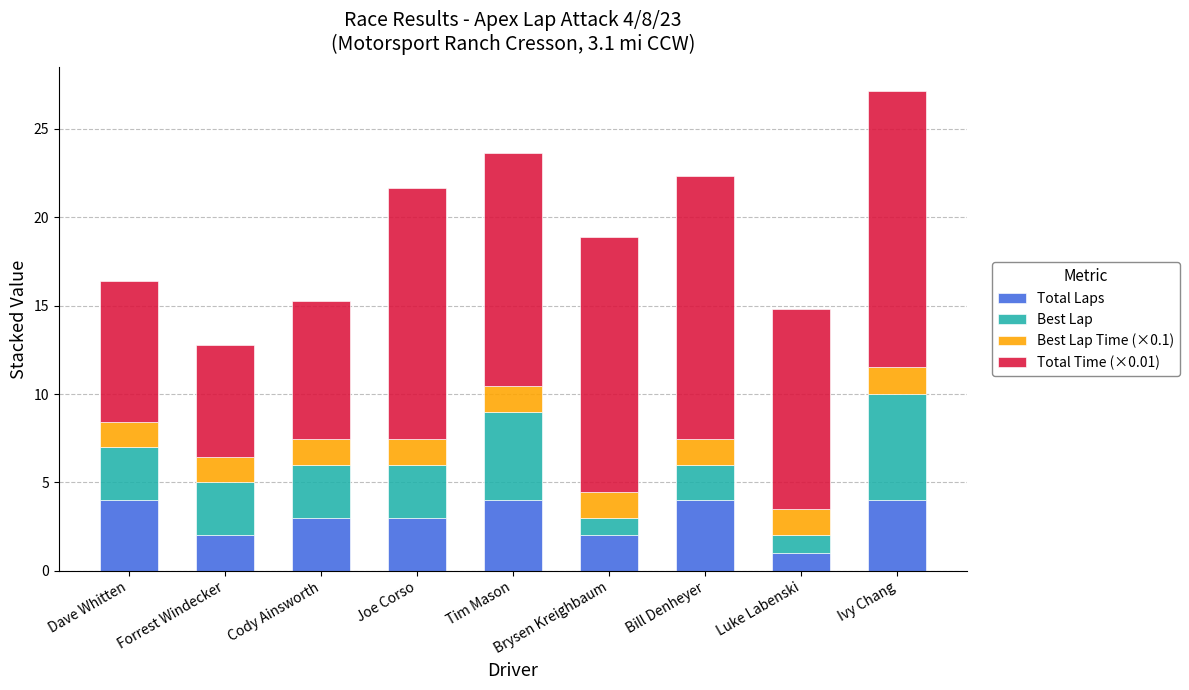

What is the sum of all Total Laps values?

27.0